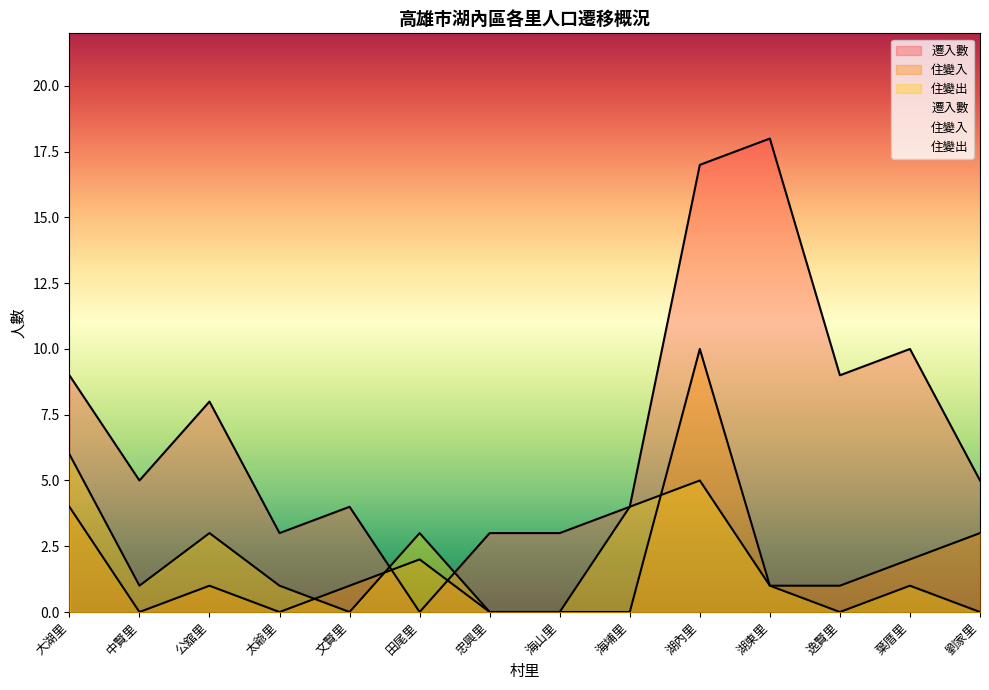

At which category does 住變出 reach its first local peak?

公舘里